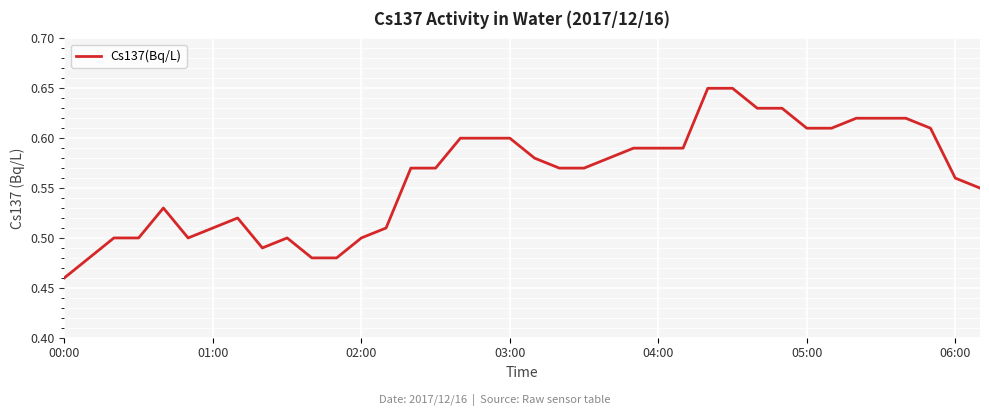

Where is the data nearest to the value 0?

00:00